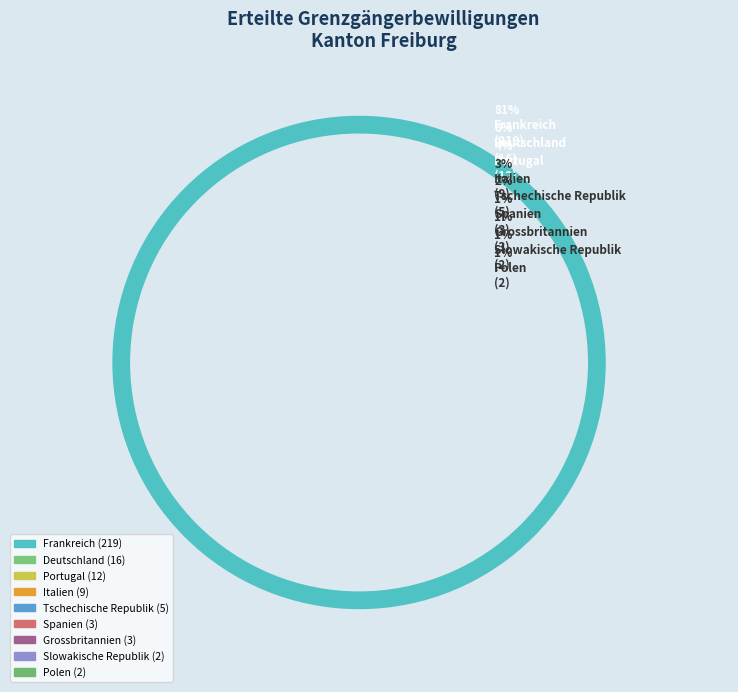

How many segments does this pie chart have?

9